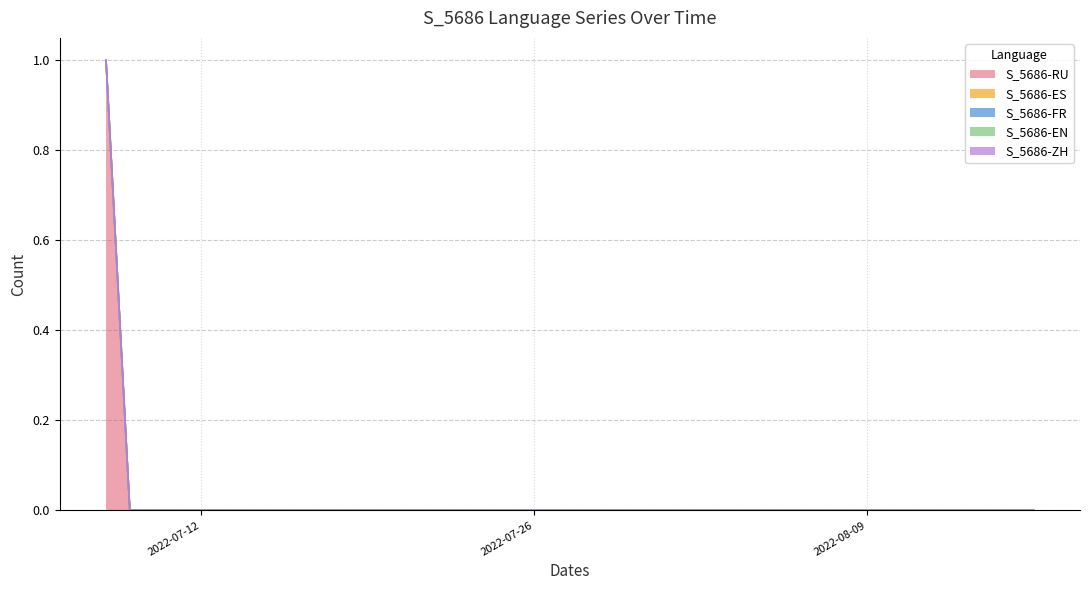

True or false: S_5686-FR and S_5686-RU cross at least once.

False